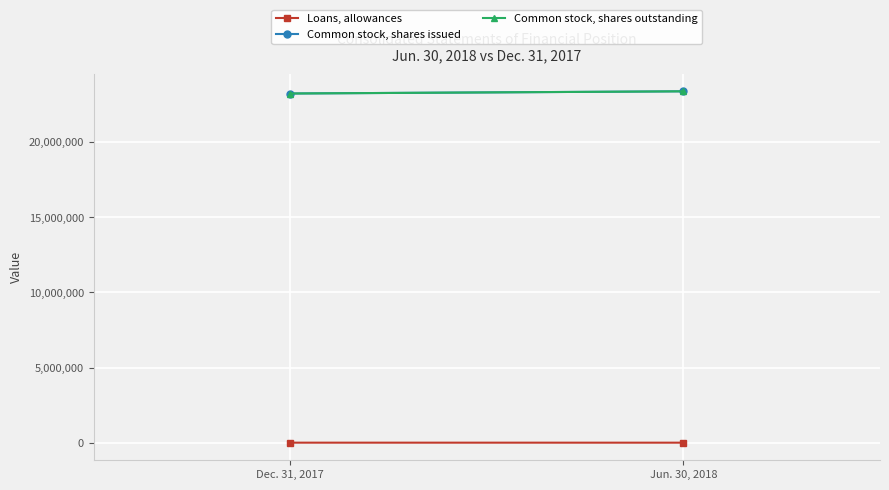

How many distinct data groups are displayed?

3